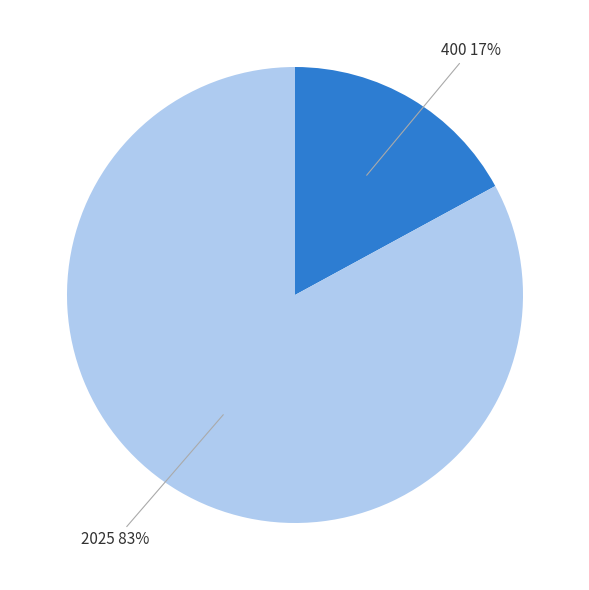

To the nearest percent, what percentage of the pie is 2025?

83%